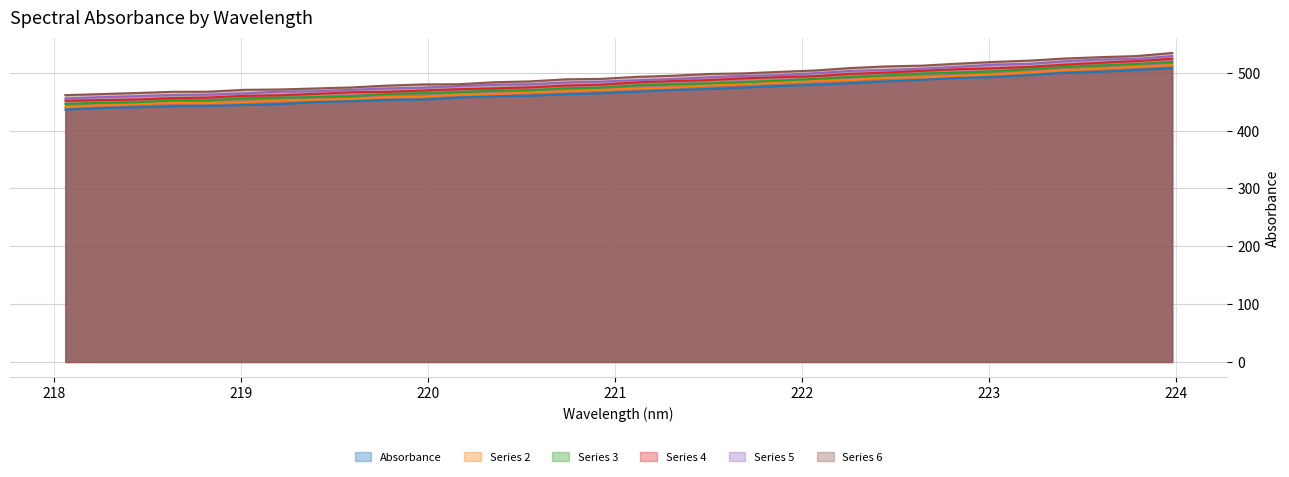

Count the number of data series in this chart.

6